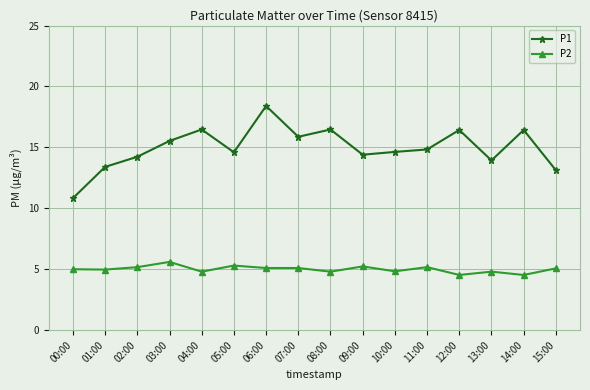

How many series are shown in this chart?

2